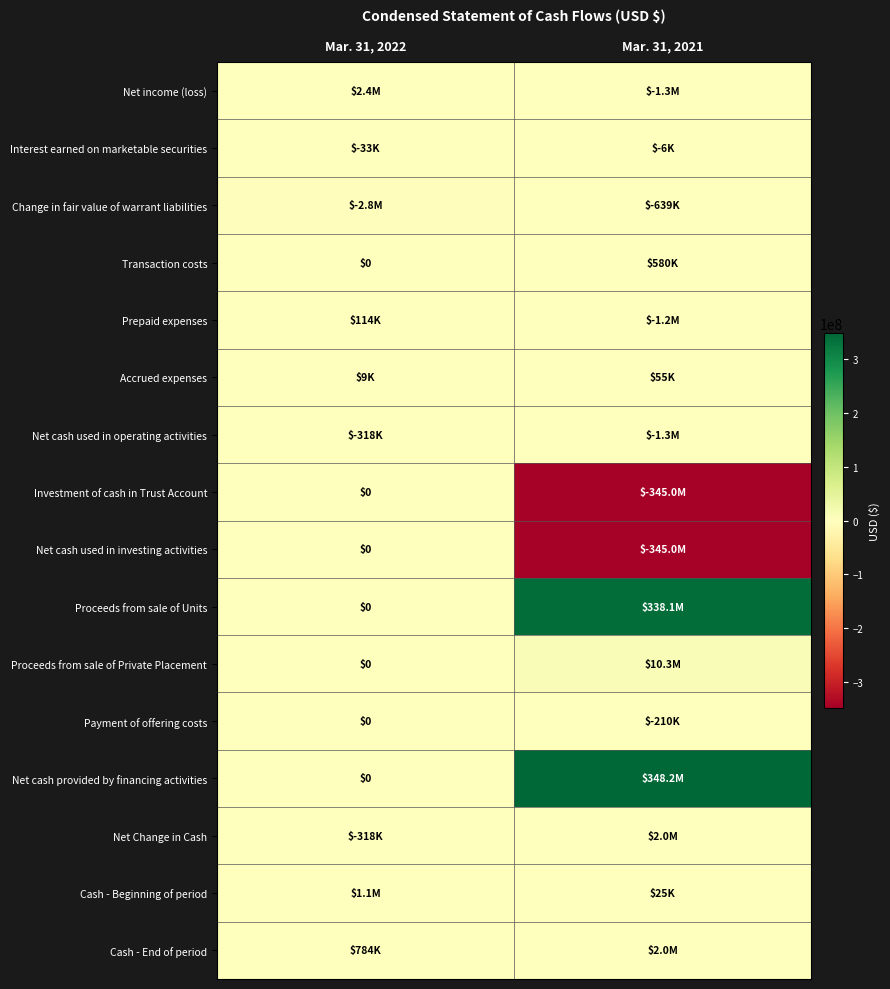

What is the sum of all Net cash provided by financing activities values?

348239783